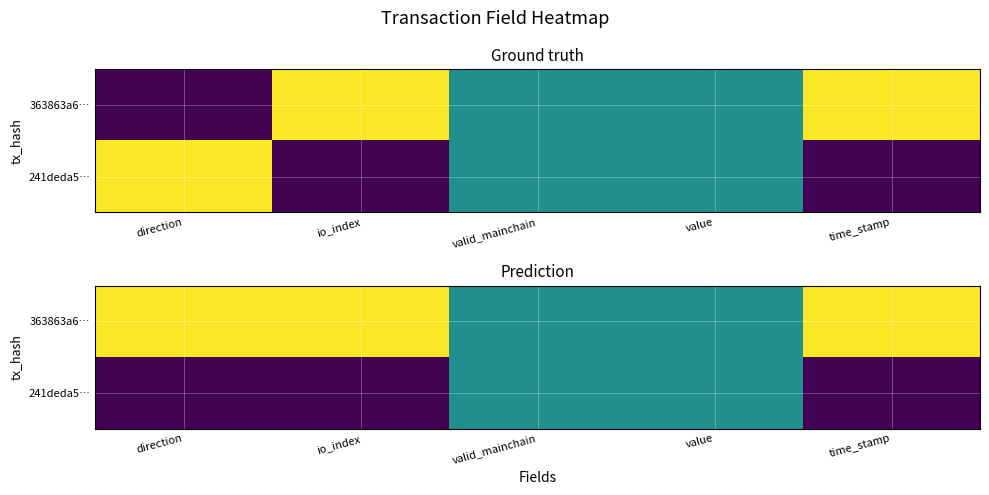

The value of 241deda5… at valid_mainchain is 0.2. True or false?

False